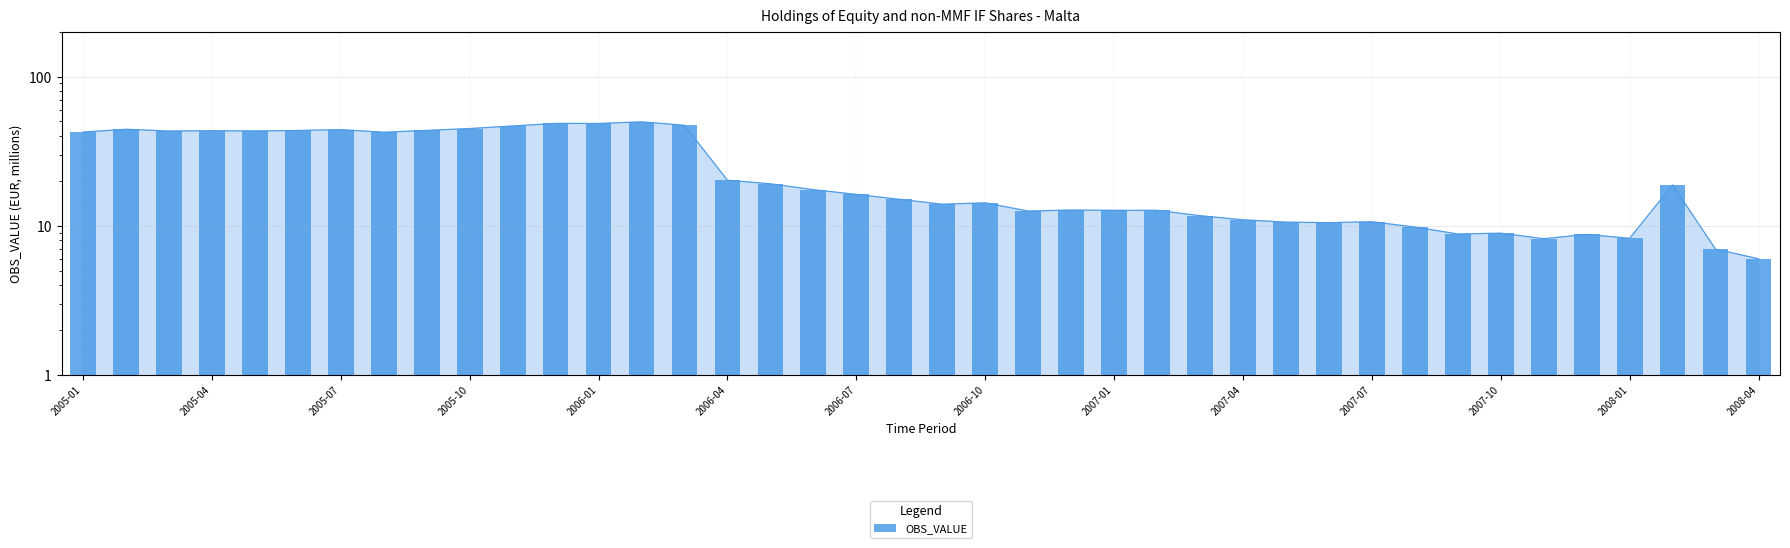

What position from the left is 2007-10?

34